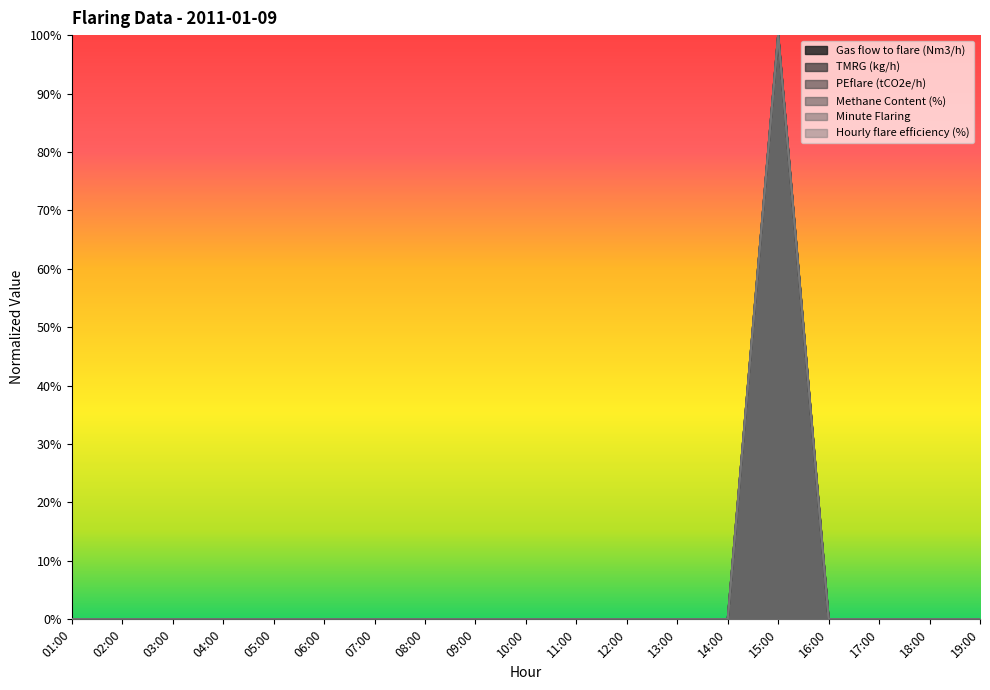

Reading right to left, extract all data points from this chart.

Gas flow to flare (Nm3/h): 19:00=0	18:00=0	17:00=0	16:00=0	15:00=100	14:00=0	13:00=0	12:00=0	11:00=0	10:00=0	09:00=0	08:00=0	07:00=0	06:00=0	05:00=0	04:00=0	03:00=0	02:00=0	01:00=0
TMRG (kg/h): 19:00=0	18:00=0	17:00=0	16:00=0	15:00=100	14:00=0	13:00=0	12:00=0	11:00=0	10:00=0	09:00=0	08:00=0	07:00=0	06:00=0	05:00=0	04:00=0	03:00=0	02:00=0	01:00=0
PEflare (tCO2e/h): 19:00=0	18:00=0	17:00=0	16:00=0	15:00=100	14:00=0	13:00=0	12:00=0	11:00=0	10:00=0	09:00=0	08:00=0	07:00=0	06:00=0	05:00=0	04:00=0	03:00=0	02:00=0	01:00=0
Methane Content (%): 19:00=0	18:00=0	17:00=0	16:00=0	15:00=100	14:00=0	13:00=0	12:00=0	11:00=0	10:00=0	09:00=0	08:00=0	07:00=0	06:00=0	05:00=0	04:00=0	03:00=0	02:00=0	01:00=0
Minute Flaring: 19:00=0	18:00=0	17:00=0	16:00=0	15:00=100	14:00=0	13:00=0	12:00=0	11:00=0	10:00=0	09:00=0	08:00=0	07:00=0	06:00=0	05:00=0	04:00=0	03:00=0	02:00=0	01:00=0
Hourly flare efficiency (%): 19:00=0	18:00=0	17:00=0	16:00=0	15:00=100	14:00=0	13:00=0	12:00=0	11:00=0	10:00=0	09:00=0	08:00=0	07:00=0	06:00=0	05:00=0	04:00=0	03:00=0	02:00=0	01:00=0